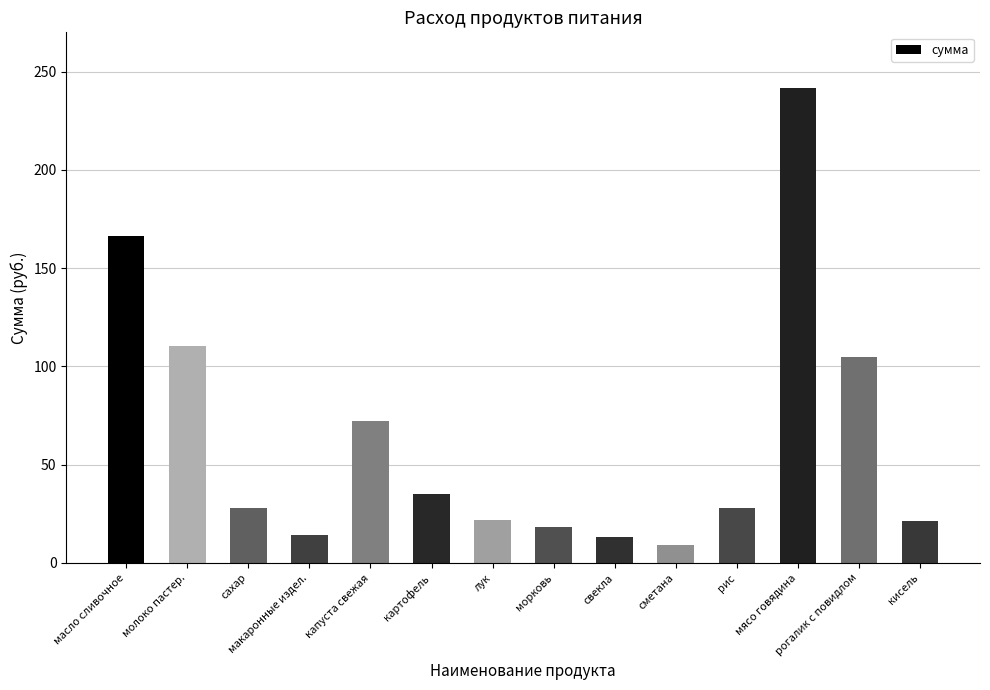

What value does the data have at свекла?

13.4